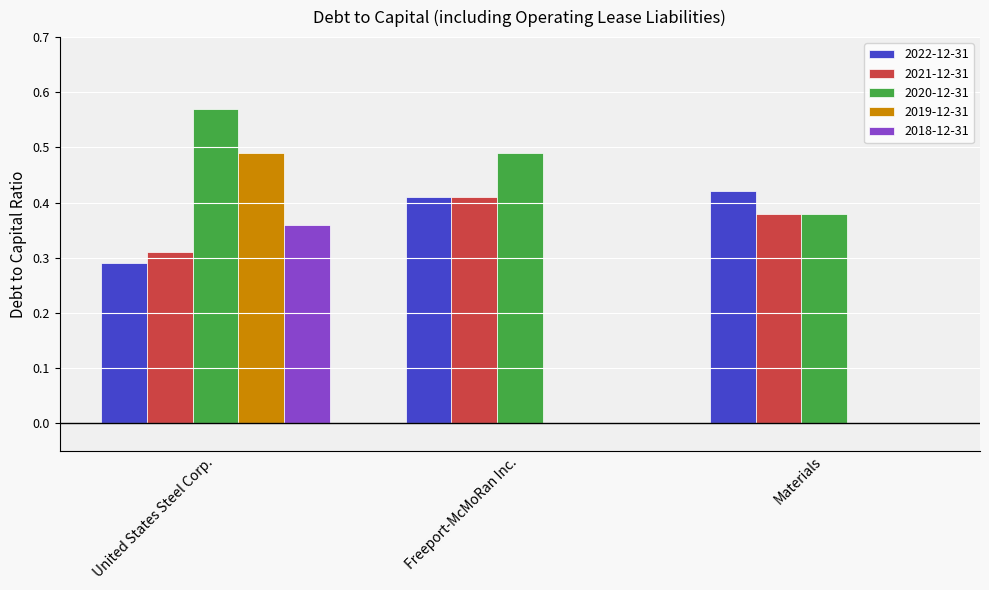

What is the sum of all 2021-12-31 values?

1.1